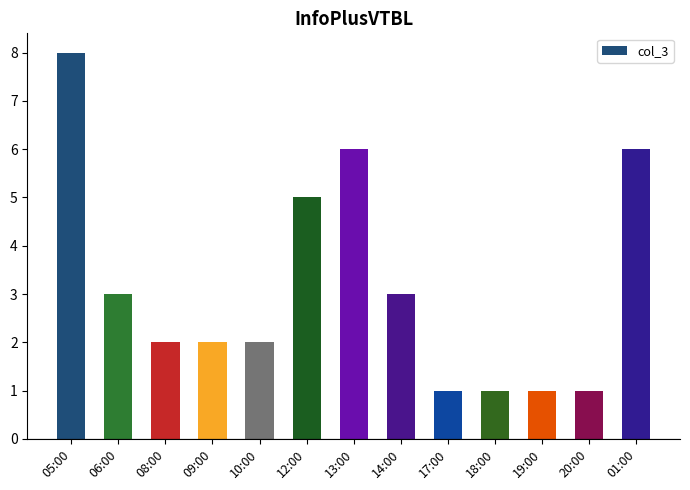

Which has a higher value, 19:00 or 13:00?

13:00